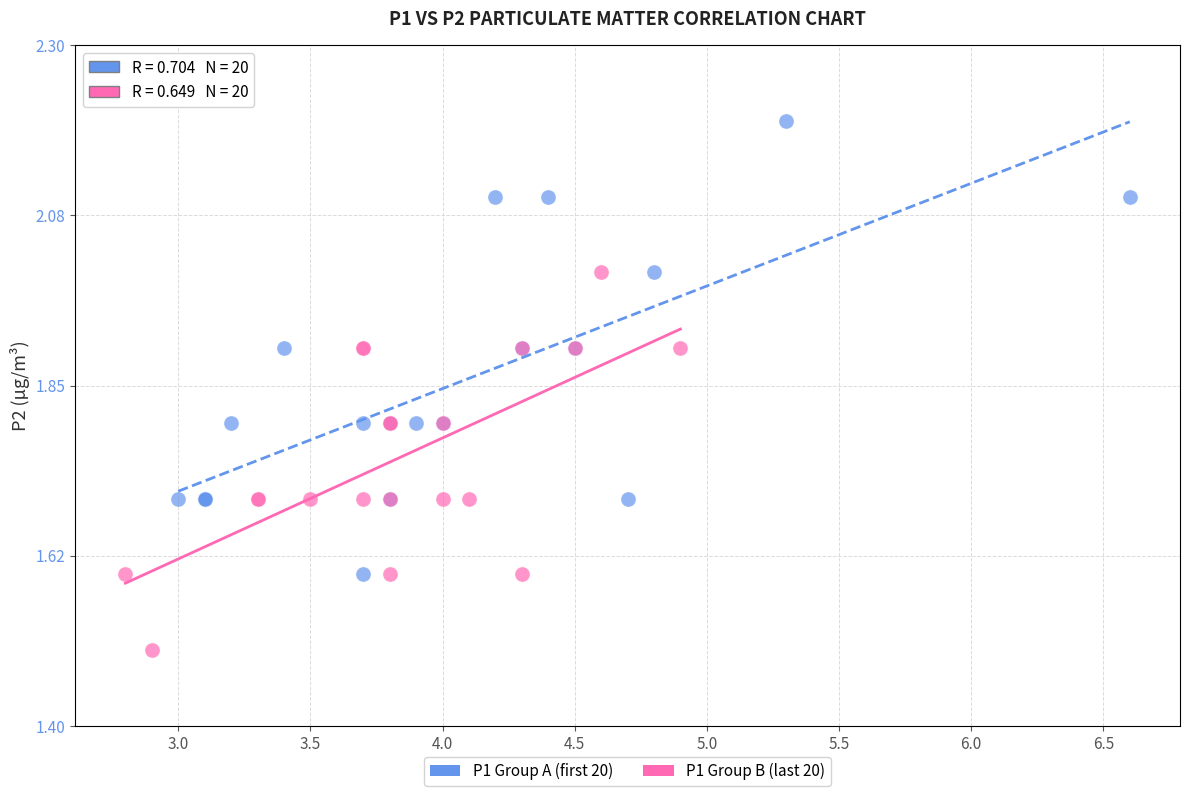

Which series contains the lowest Y value?

P1 Group B (last 20)